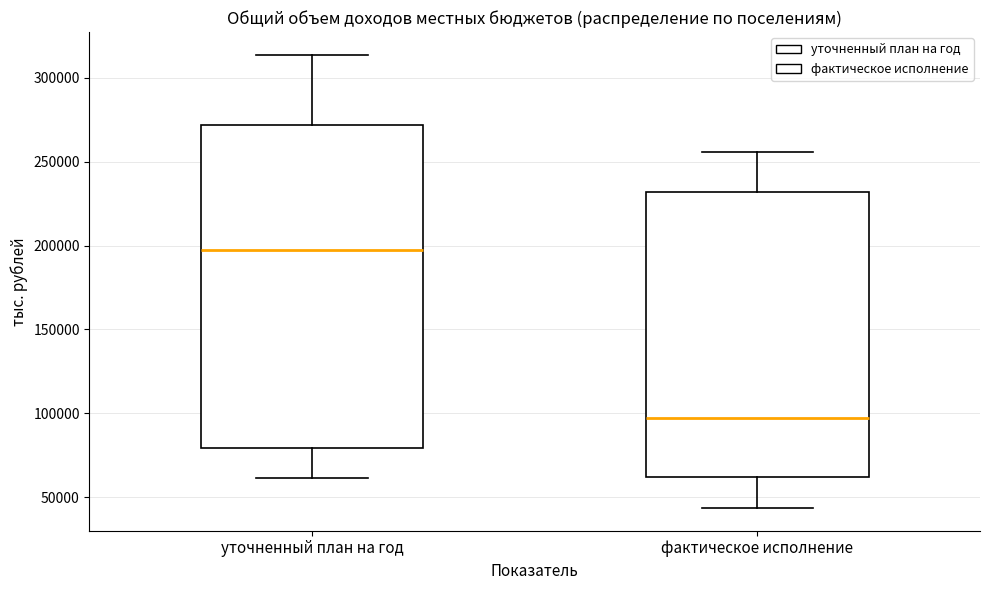

Reading left to right, read every box against the y-axis: the position of its median line, the range the box covers, and the ends of its whiskers. The values are not printed on the chart, so give them approximately, as read against the axis.

уточненный план на год: median 195000, box 80000 to 270000, whiskers 60000 to 315000
фактическое исполнение: median 95000, box 60000 to 230000, whiskers 45000 to 255000